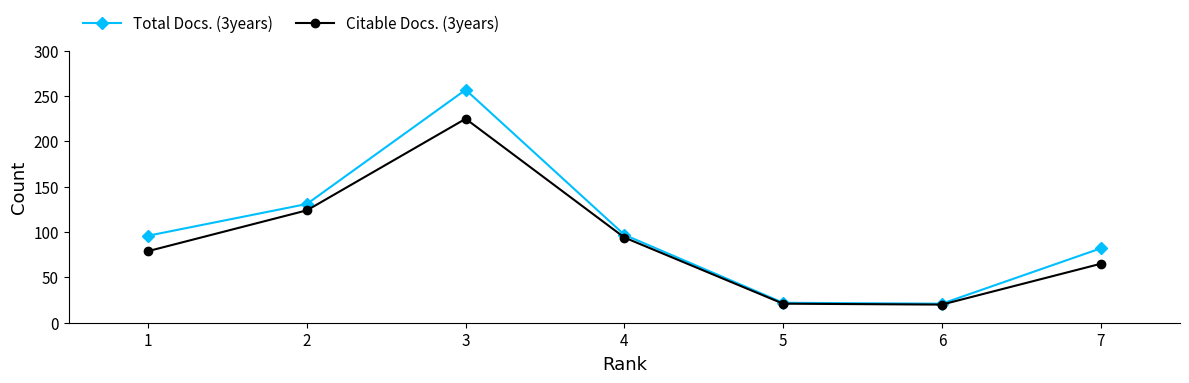

Rank the series at 3 from lowest to highest value.

Citable Docs. (3years), Total Docs. (3years)